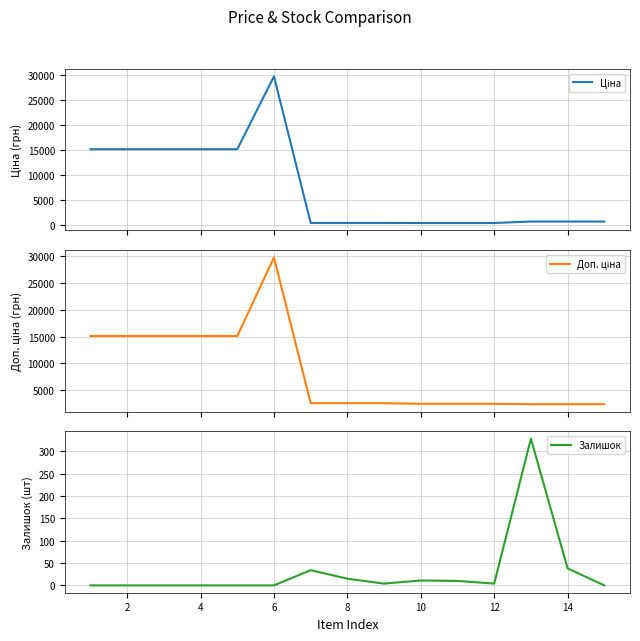

At how many categories does at least one series exceed 6368?

6